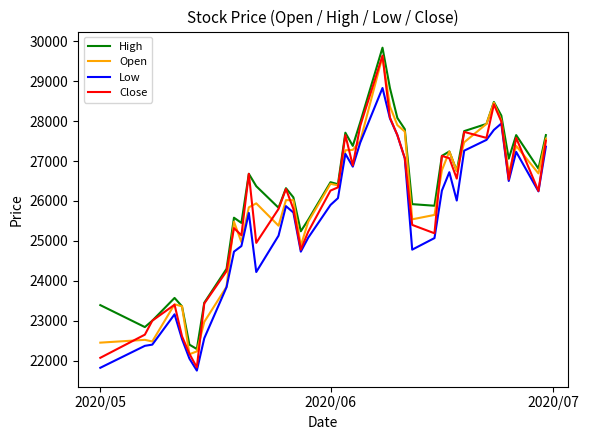

Which series has the largest range (max minus min)?

Close